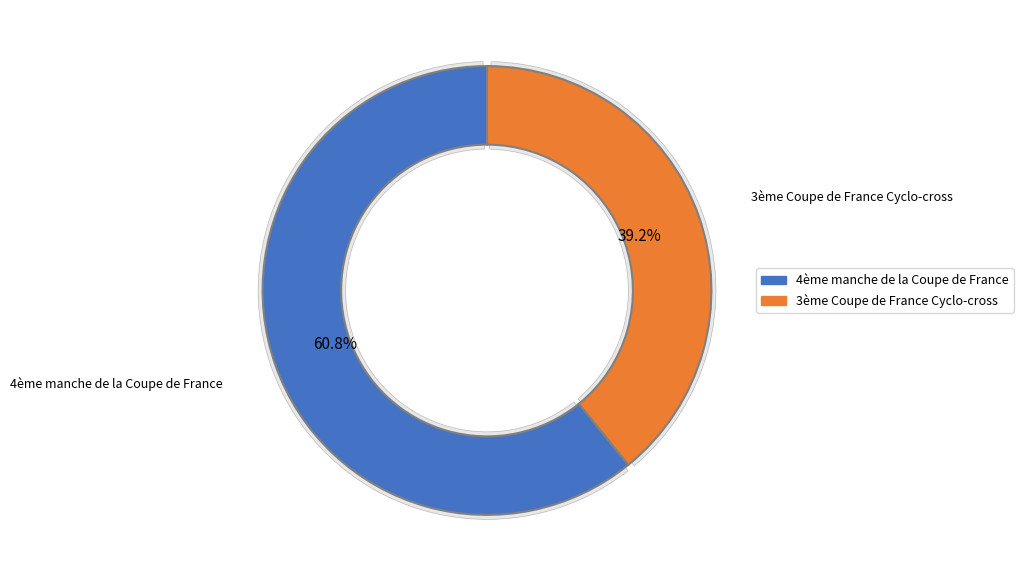

Which category has the smallest portion of the pie?

3ème Coupe de France Cyclo-cross